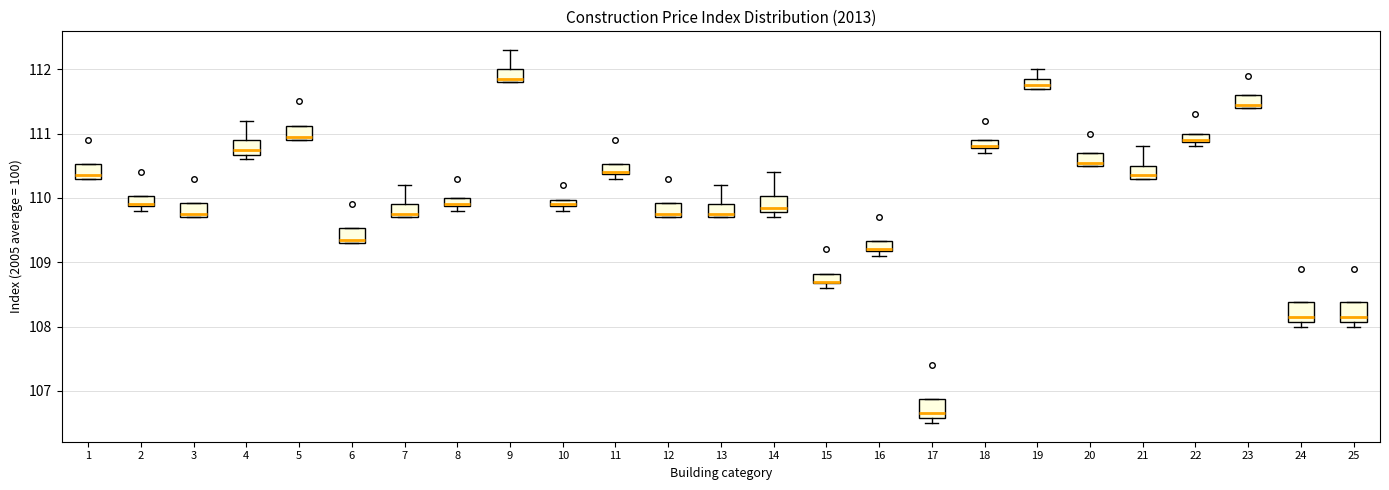

Where does the upper whisker of the box at x = 7 end on the y-axis? The values are not printed on the chart, so give them approximately, as read against the axis.

110.2